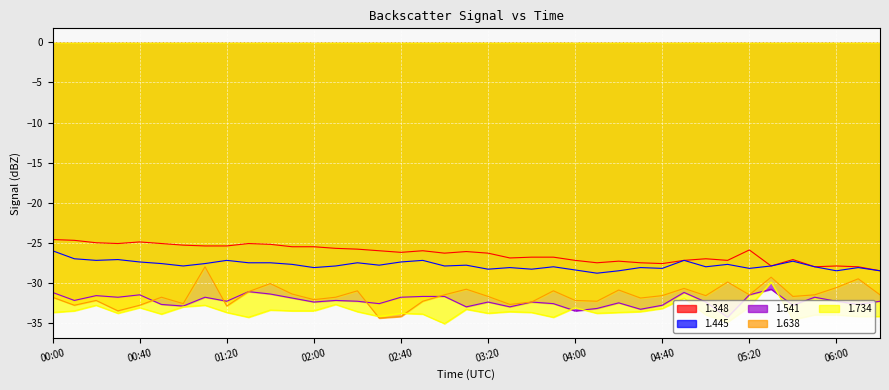

What is the sum of all 1.734 values?

-1309.1